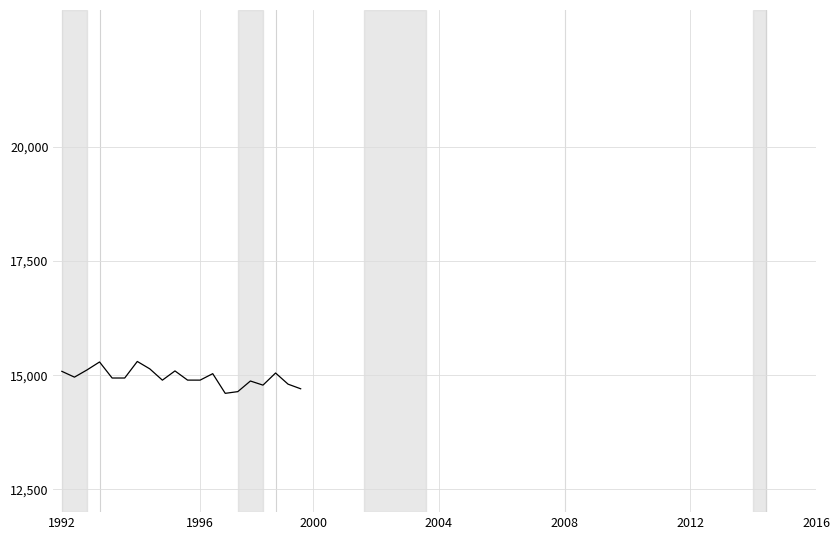

What is the minimum value shown in the chart?

14602.3